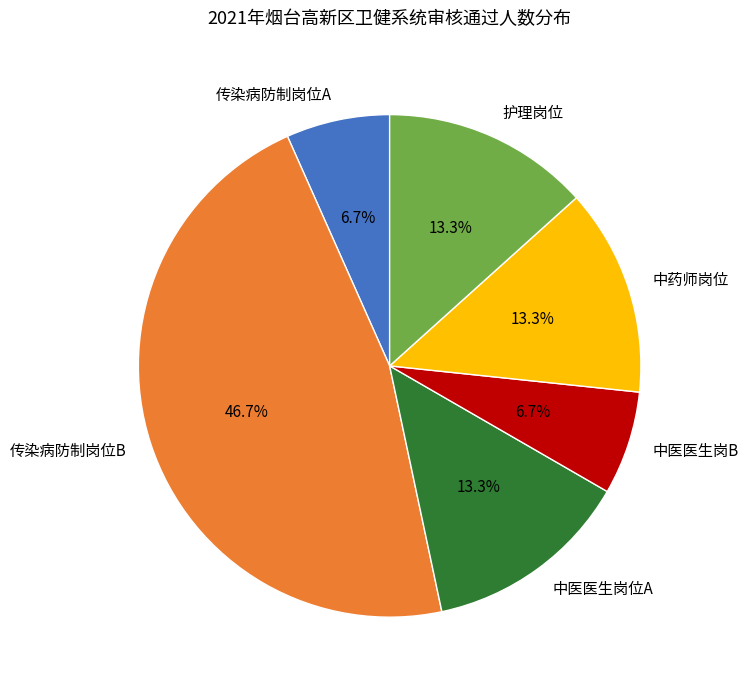

Does any single category account for the majority?

No